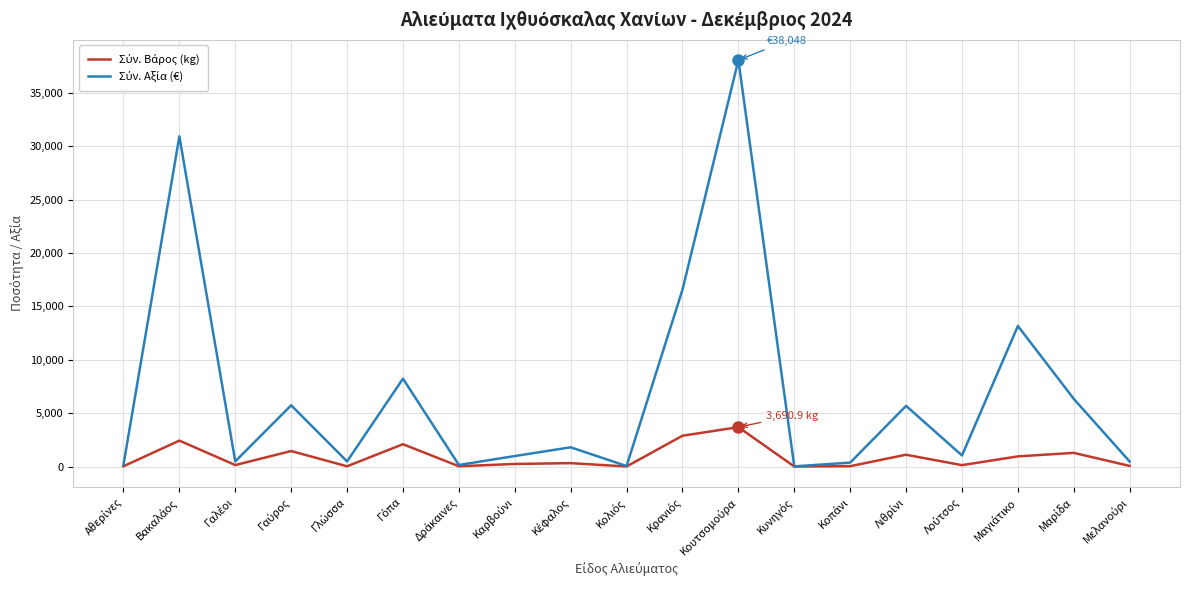

What is the greatest value displayed?

38047.5